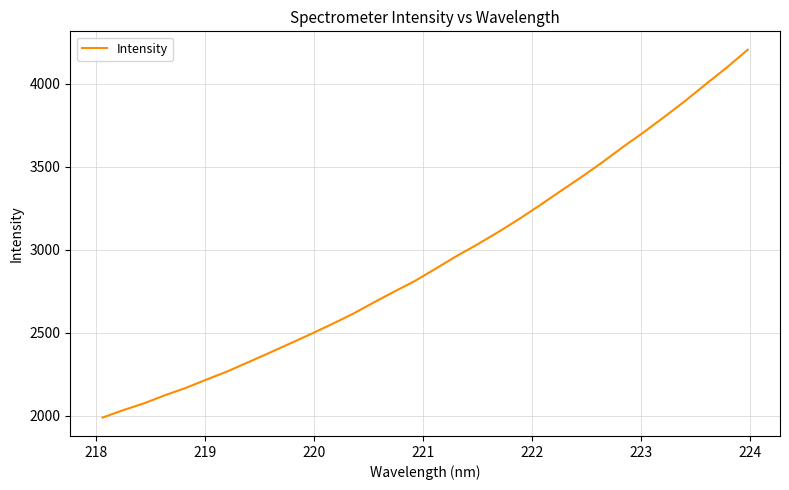

How many distinct data groups are displayed?

1